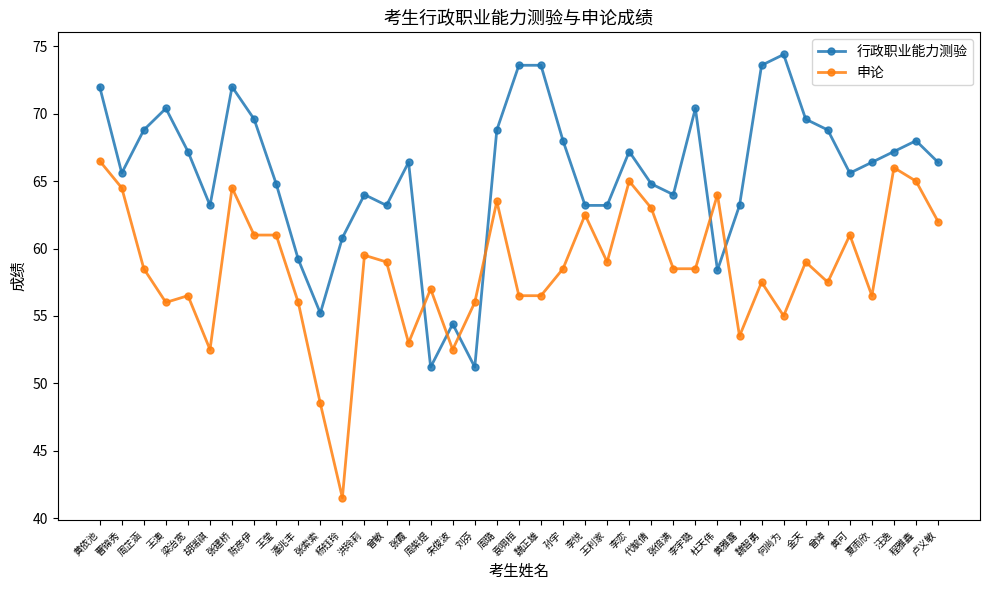

How many values in the 申论 series are below 58?

17